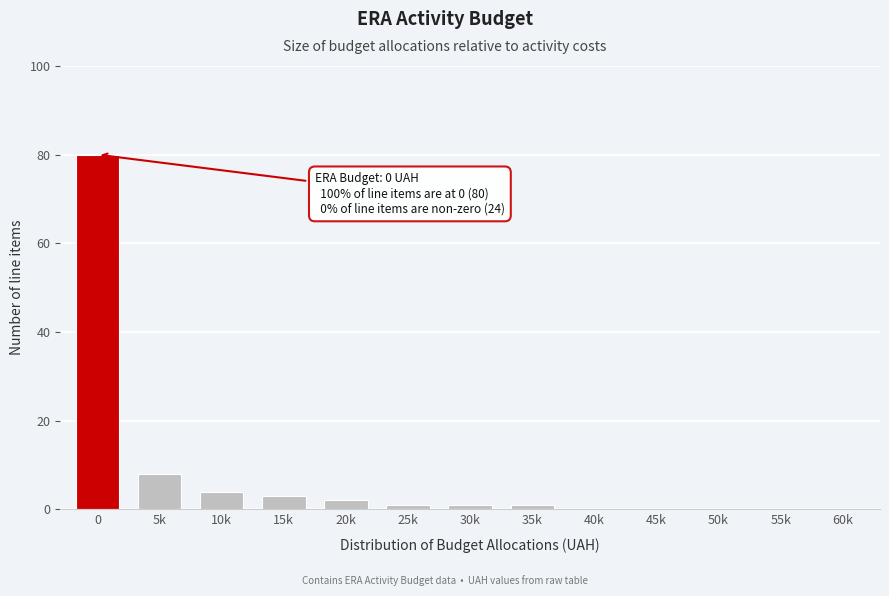

Reading left to right, transcribe all the data shown in this chart.

0=80	5k=8	10k=4	15k=3	20k=2	25k=1	30k=1	35k=1	40k=0	45k=0	50k=0	55k=0	60k=0